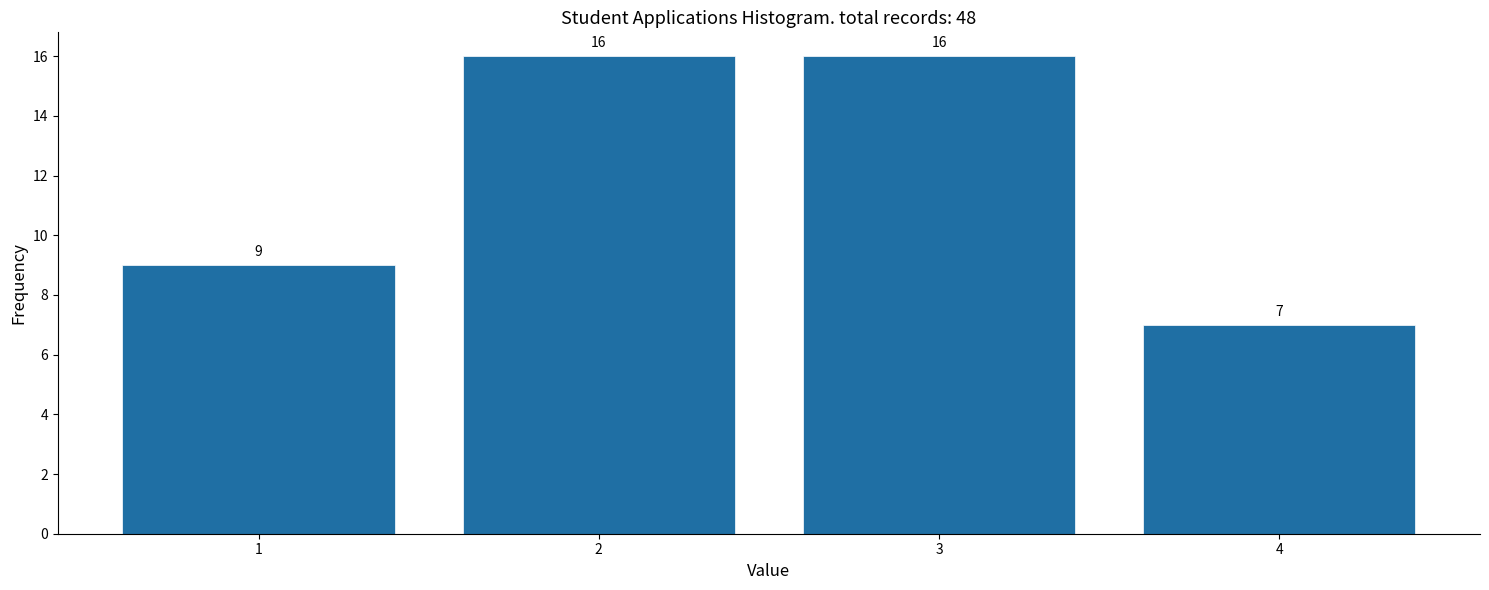

Reading left to right, transcribe all the data shown in this chart.

1=9	2=16	3=16	4=7